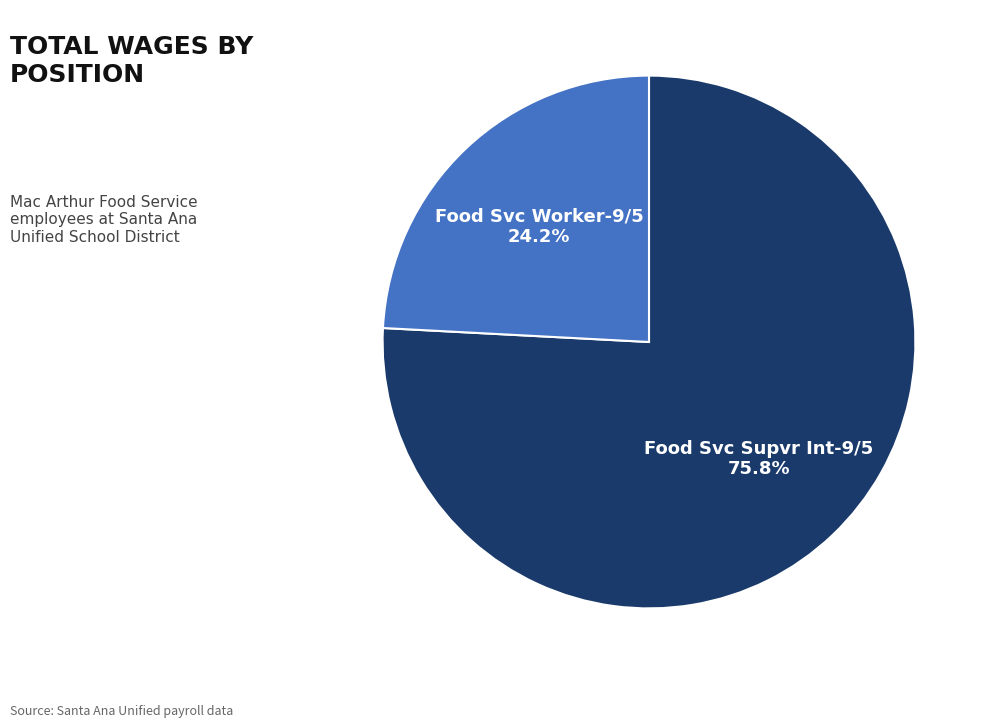

Does any single category account for the majority?

Yes